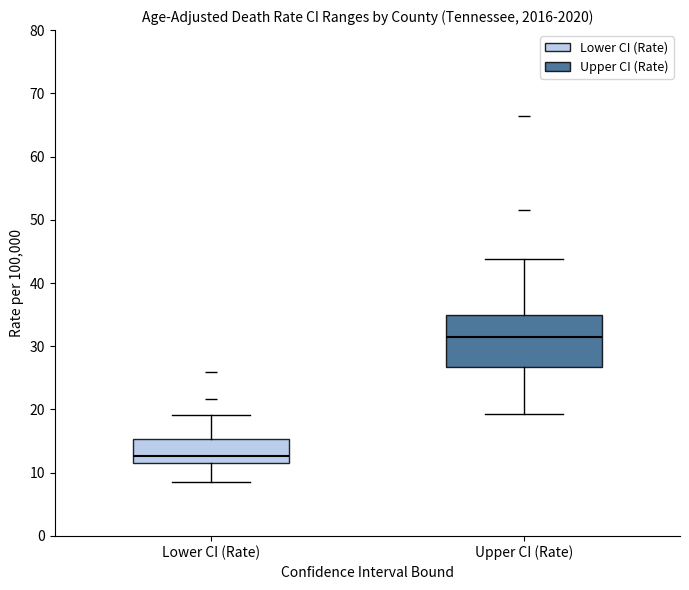

Reading left to right, transcribe this box plot: for each box, give where its median line is, the range the box spans, and where its two whiskers end, as read against the y-axis. The values are not printed on the chart, so give them approximately, as read against the axis.

Lower CI (Rate): median 13, box 12 to 15, whiskers 9 to 19
Upper CI (Rate): median 31, box 27 to 35, whiskers 19 to 44